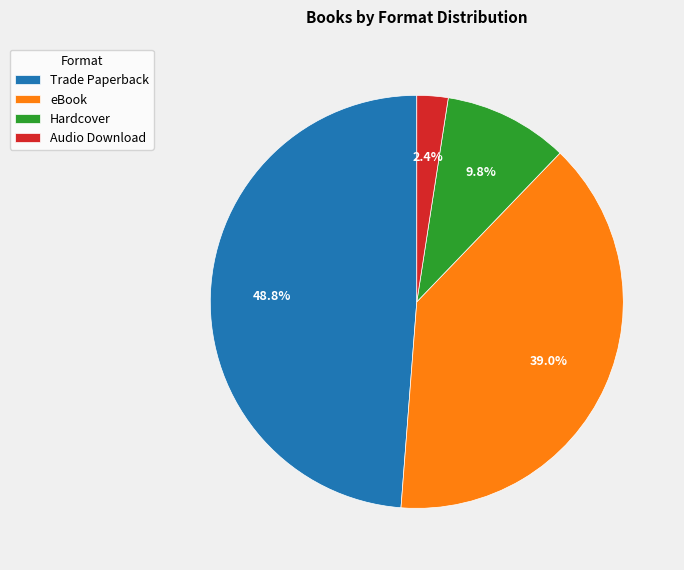

How many slices are in this pie chart?

4